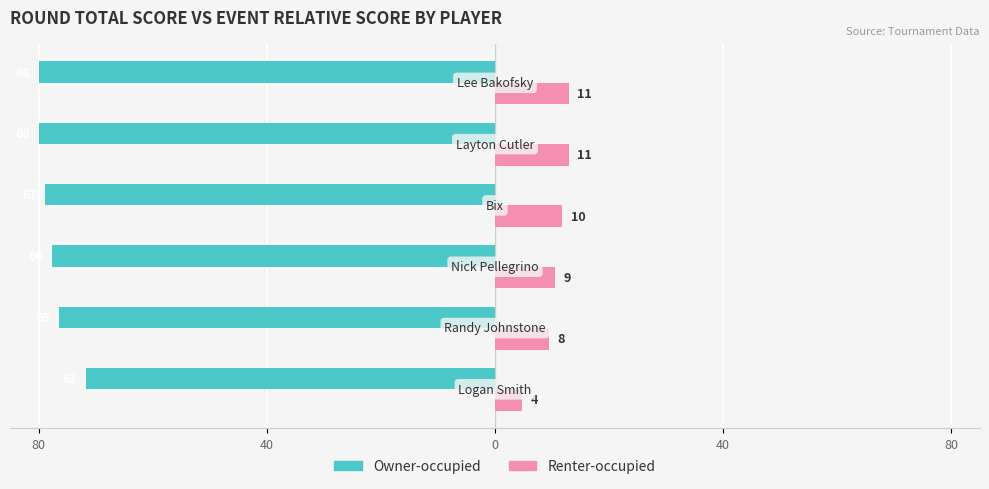

What are all the series names shown in the legend?

Owner-occupied, Renter-occupied